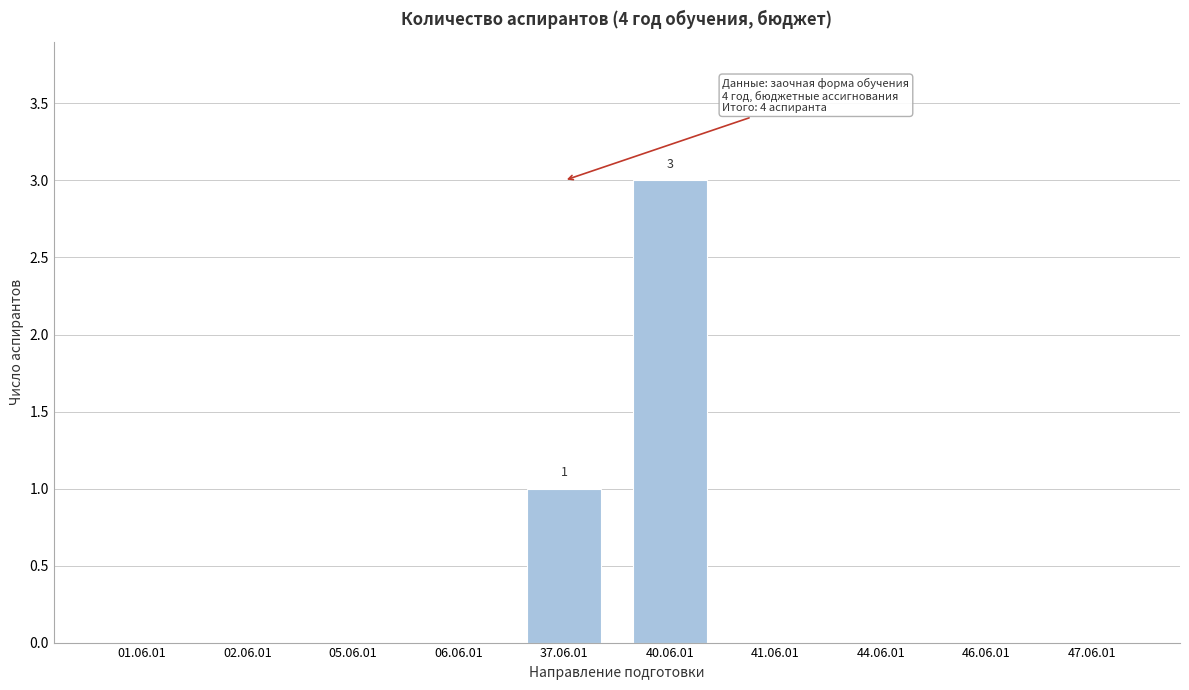

Reading left to right, extract all data points from this chart.

01.06.01=0	02.06.01=0	05.06.01=0	06.06.01=0	37.06.01=1	40.06.01=3	41.06.01=0	44.06.01=0	46.06.01=0	47.06.01=0